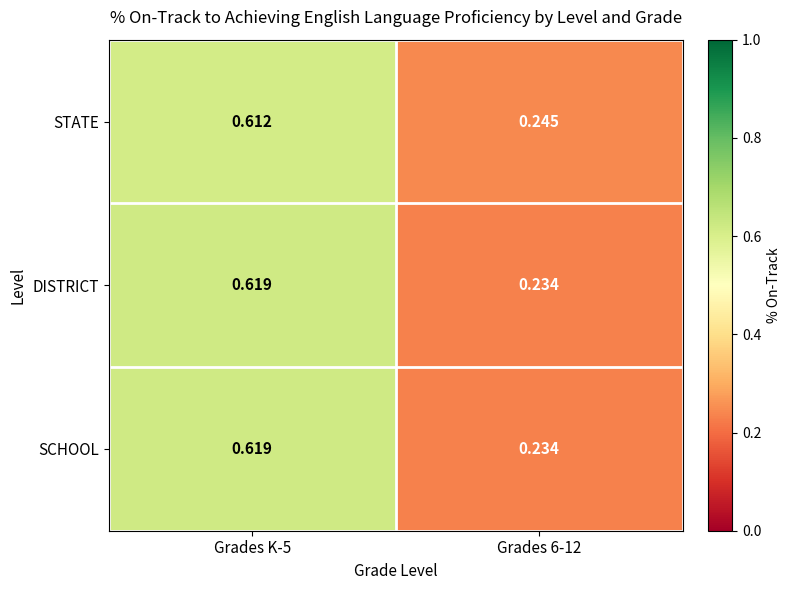

Is the value of DISTRICT at Grades K-5 greater than the value of STATE at Grades K-5?

Yes